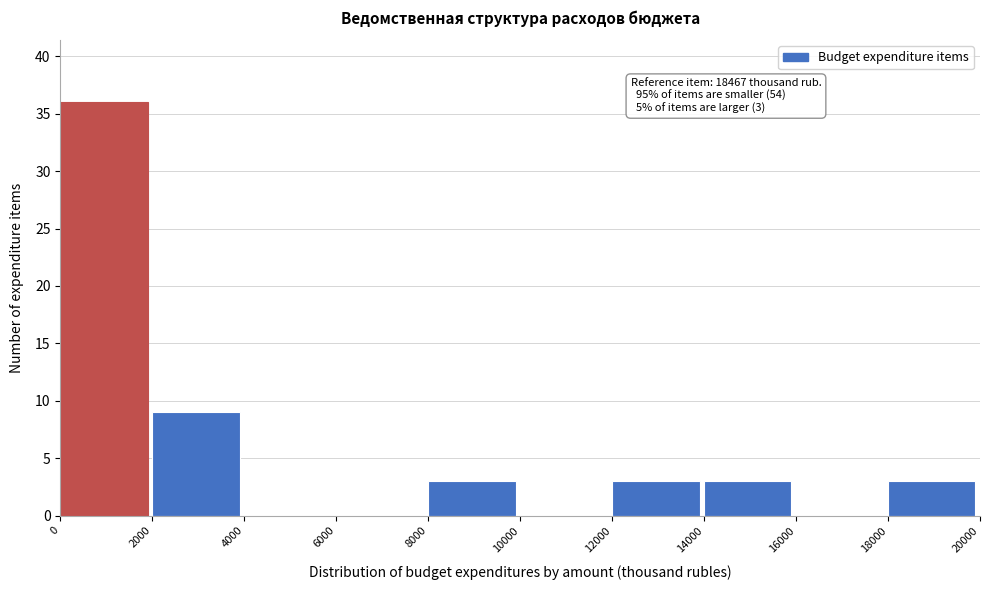

Which range on the x-axis has the tallest bar?

0 to 2000